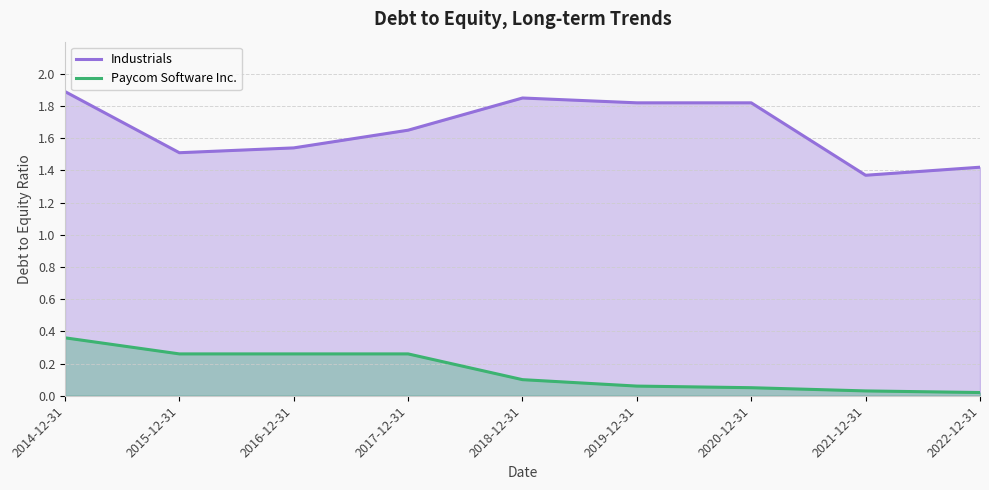

What is the difference between the highest and lowest values at 2020-12-31?

1.8